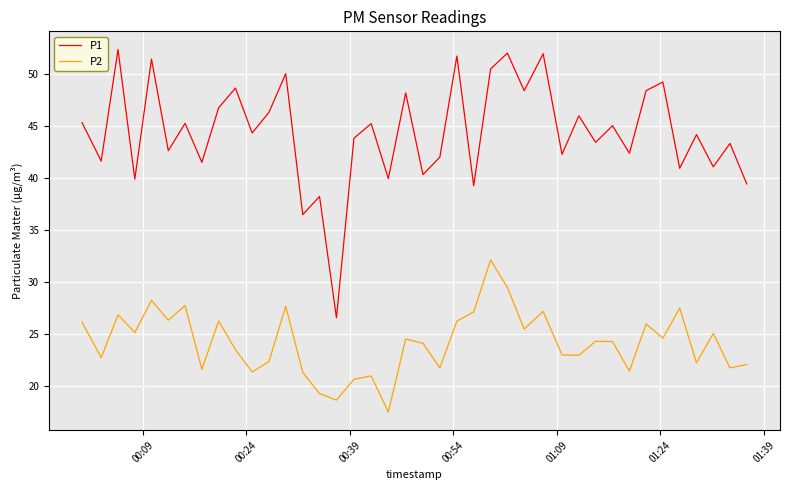

True or false: P1 and P2 intersect in this chart.

False